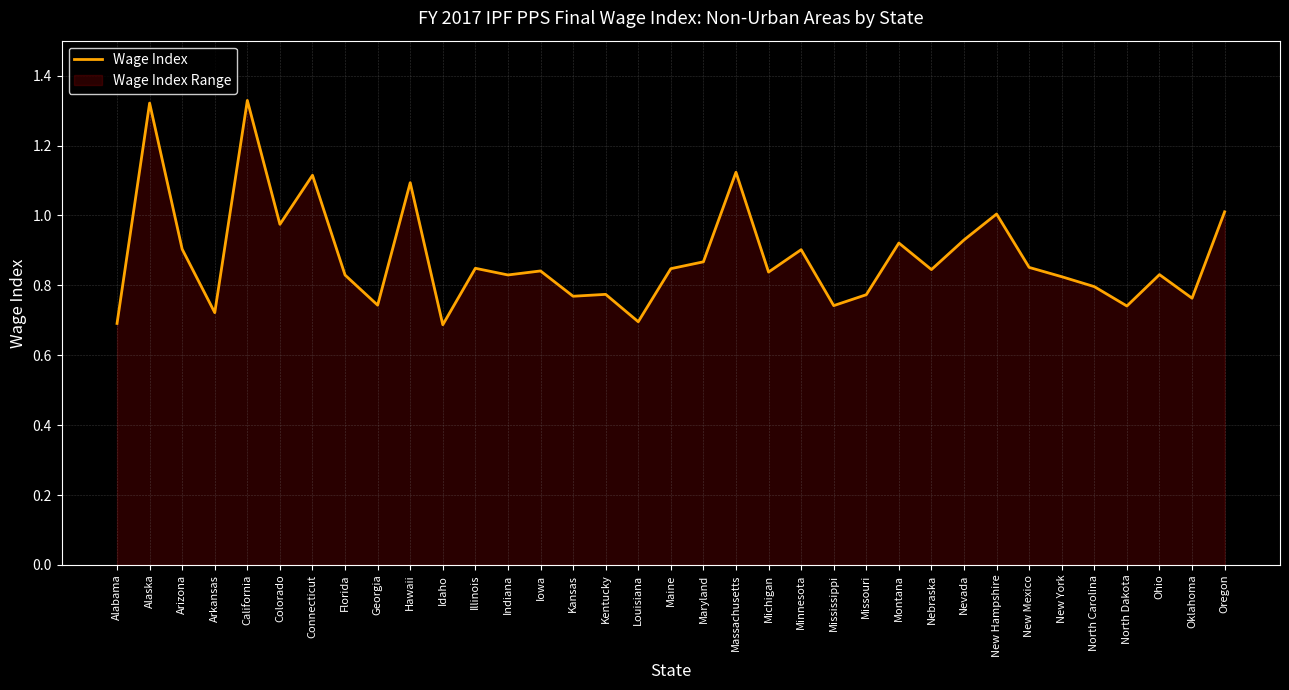

Rank the categories by value from highest to lowest.

California, Alaska, Massachusetts, Connecticut, Hawaii, Oregon, New Hampshire, Colorado, Nevada, Montana, Arizona, Minnesota, Maryland, New Mexico, Illinois, Maine, Nebraska, Iowa, Michigan, Ohio, Indiana, Florida, New York, North Carolina, Kentucky, Missouri, Kansas, Oklahoma, Georgia, Mississippi, North Dakota, Arkansas, Louisiana, Alabama, Idaho